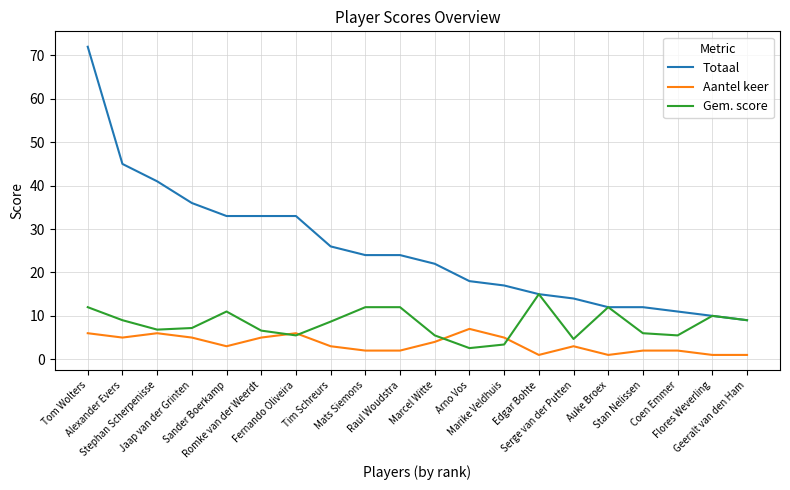

True or false: Totaal and Aantel keer cross at least once.

False